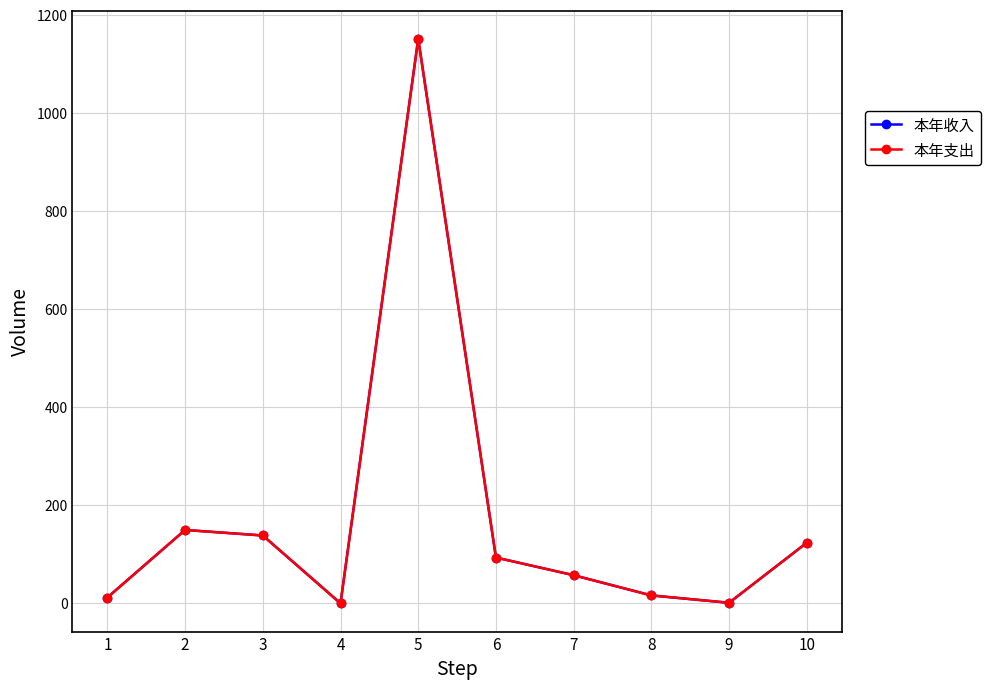

Between 1 and 7, which series saw the biggest shift?

本年收入